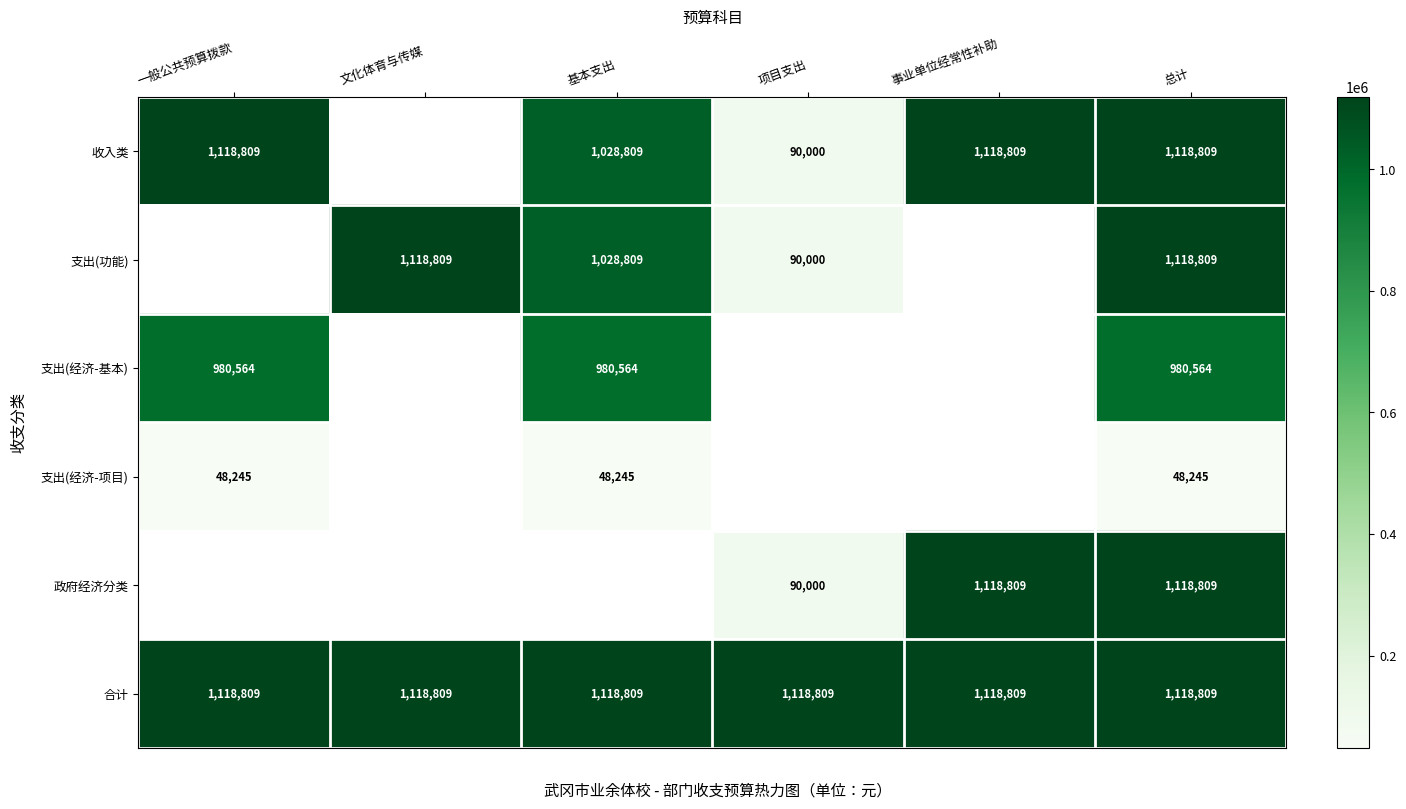

The 政府经济分类 series shows 517065 at 事业单位经常性补助. True or false?

False